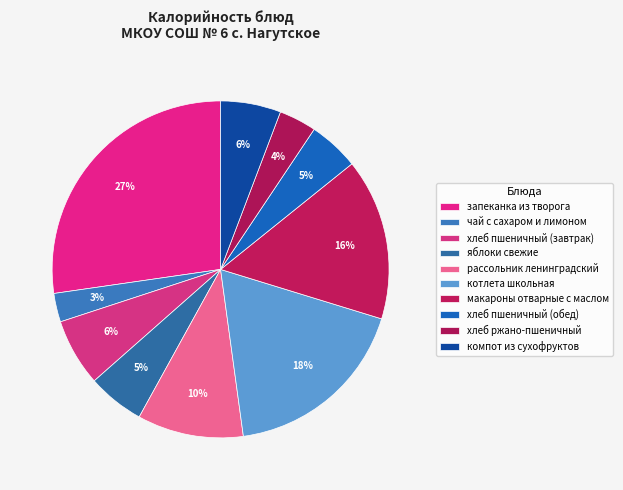

What percentage do яблоки свежие and чай с сахаром и лимоном together represent?

8.2%